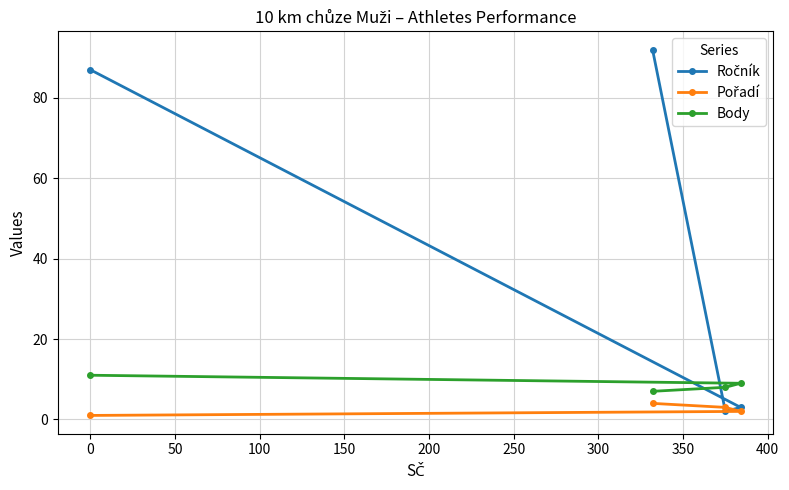

What is the maximum value shown in the chart?

92